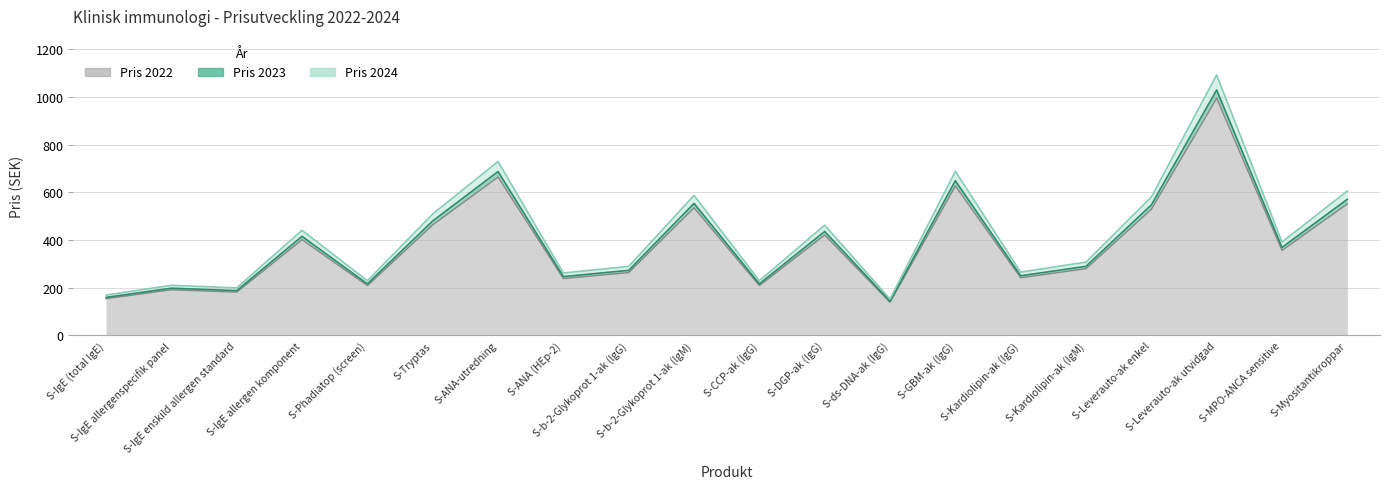

Which has a higher value, S-Kardiolipin-ak (IgG) or S-Tryptas?

S-Tryptas